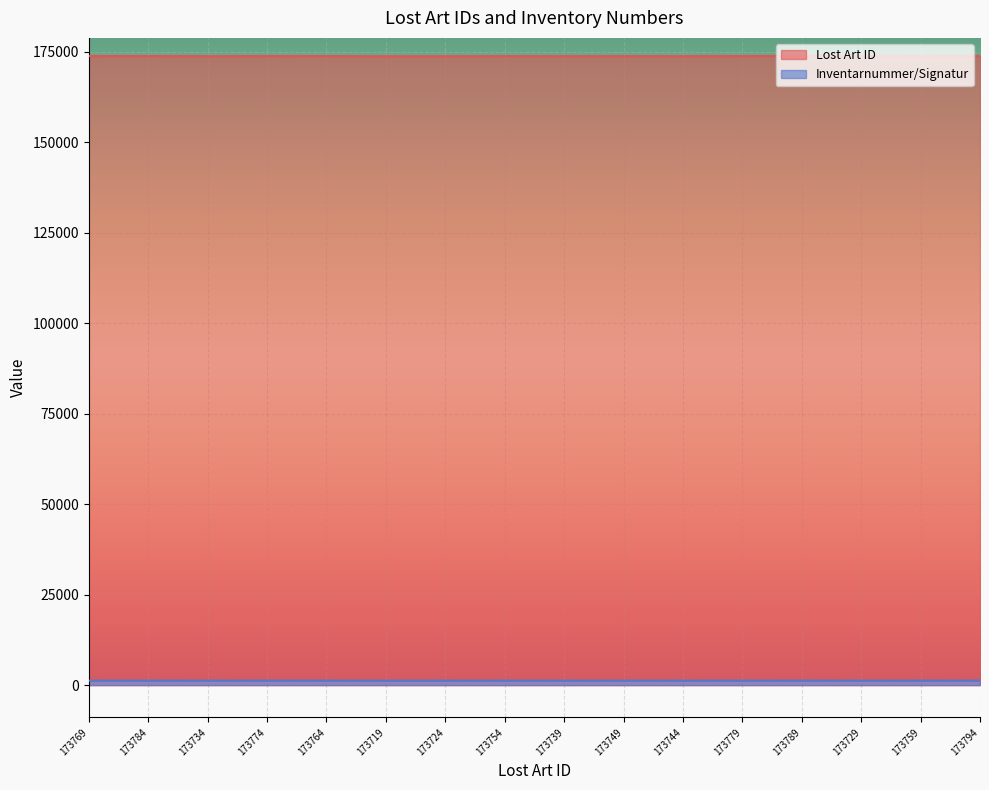

The value of Lost Art ID at 173734 is 173734. True or false?

True